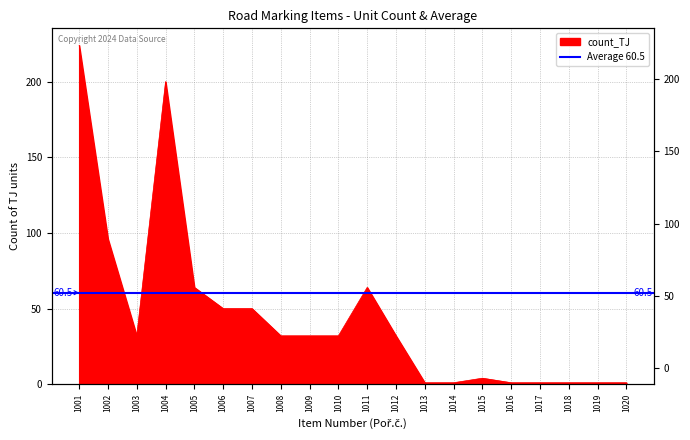

Does the chart display data point markers on the line(s)?

No